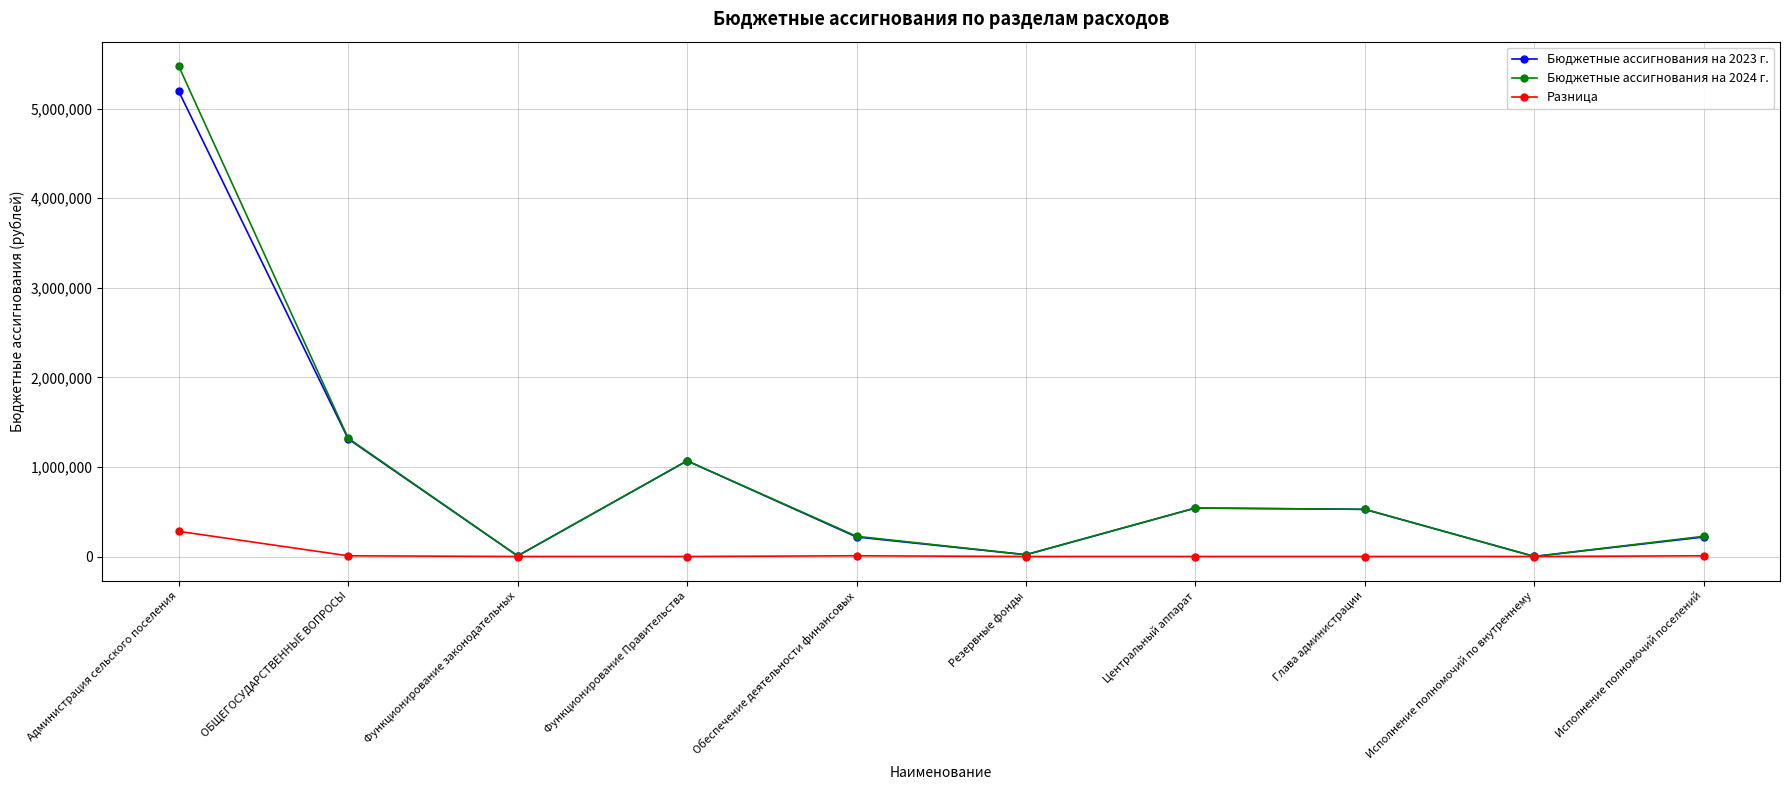

What is the label of the 2nd point from the left?

ОБЩЕГОСУДАРСТВЕННЫЕ ВОПРОСЫ